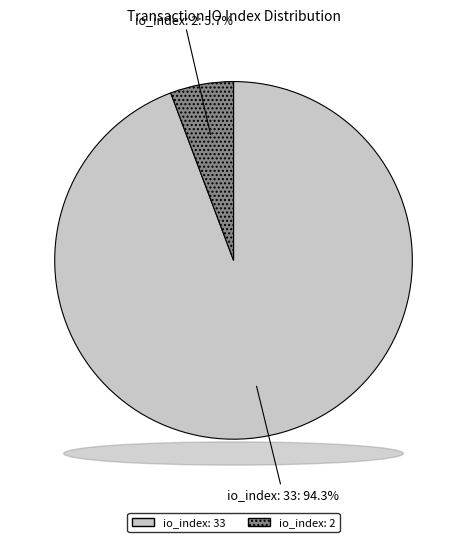

Count the number of slices in the pie.

2